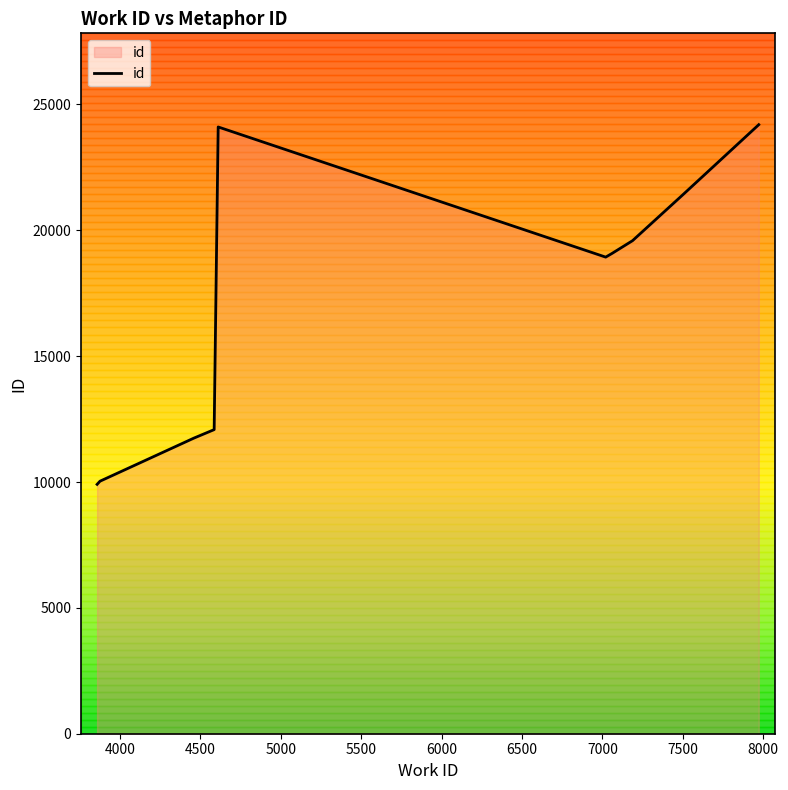

What is the difference between the maximum and minimum values?

14288